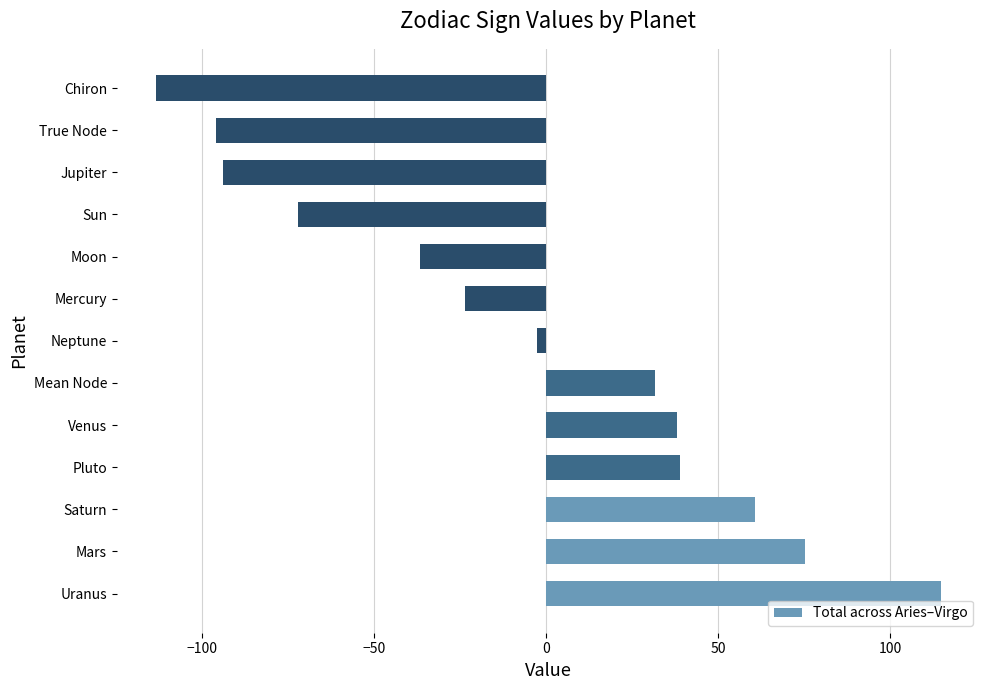

The value at Chiron is -113.2. True or false?

True